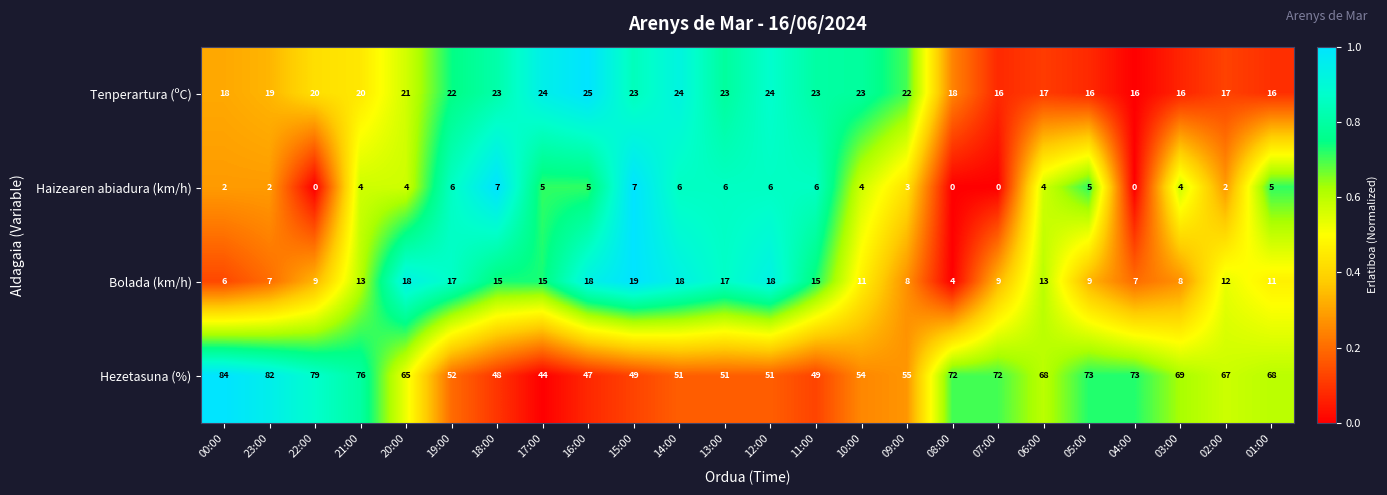

Is it true that Hezetasuna (%) equals 72 at 07:00?

True